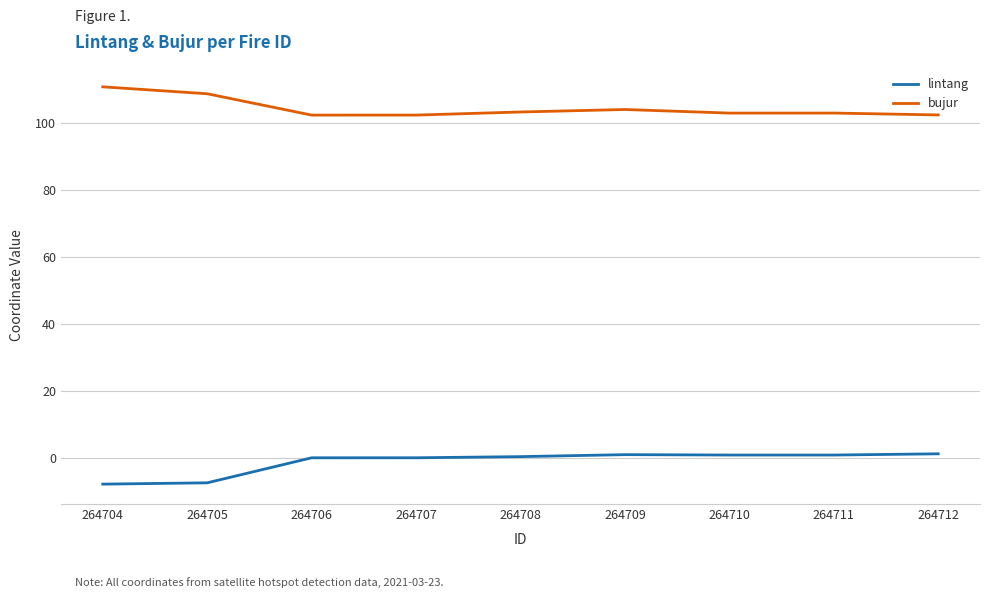

Which series has the largest total across all categories?

bujur